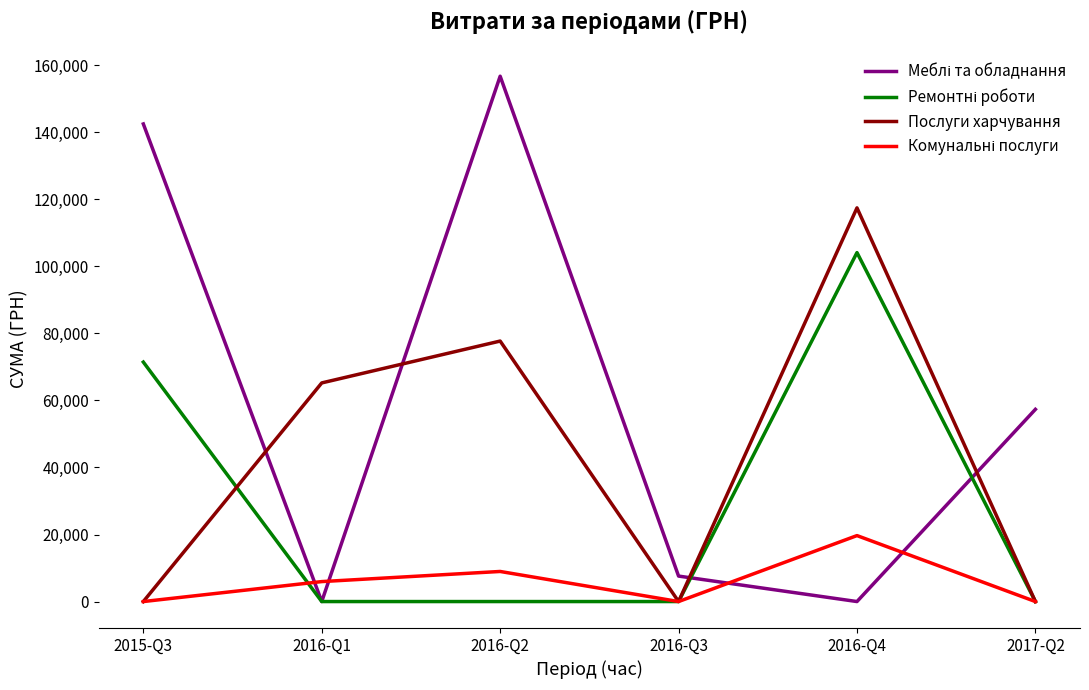

What is the spread (max minus min) of values at 2017-Q2?

57347.0